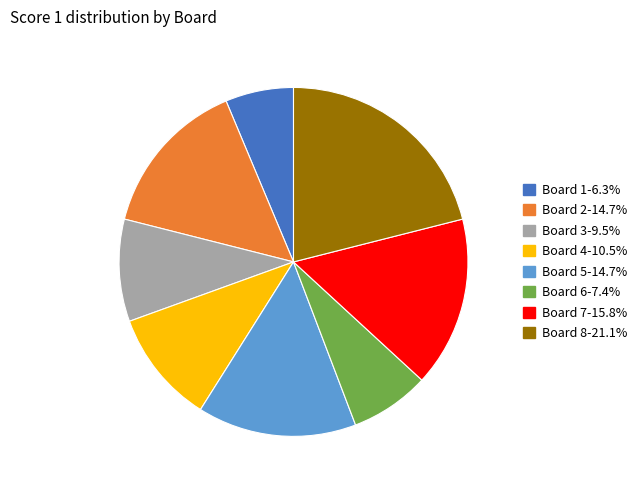

Do Board 7 and Board 8 together represent more than half of the pie?

No